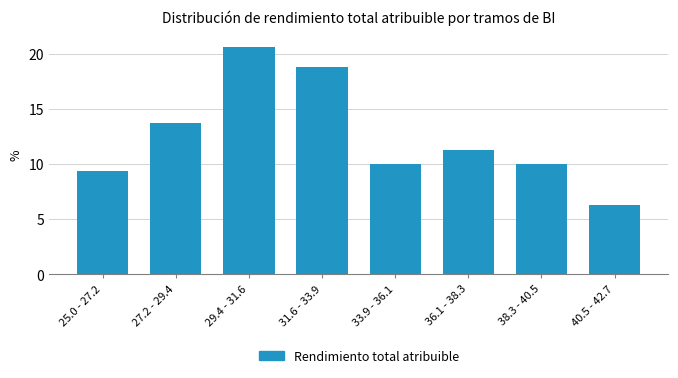

What position from the right is 31.6 - 33.9?

5